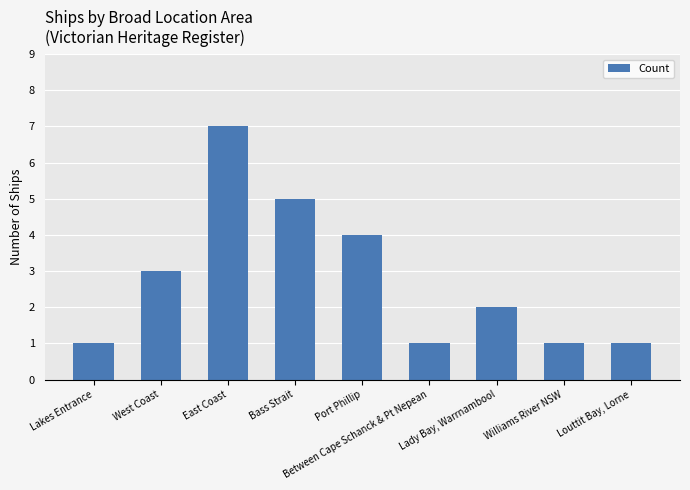

What is the sum of the values at East Coast and Port Phillip?

11